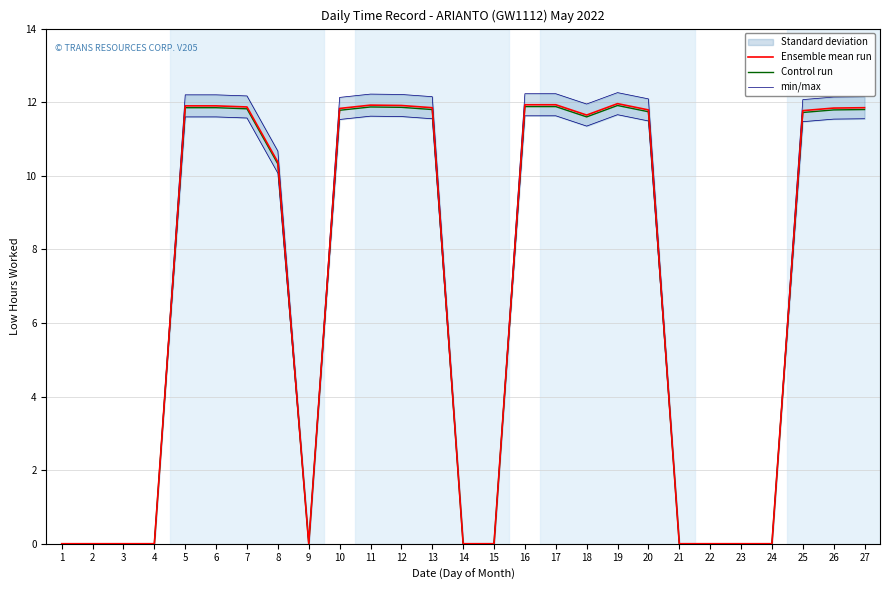

Does the chart display data point markers on the line(s)?

No